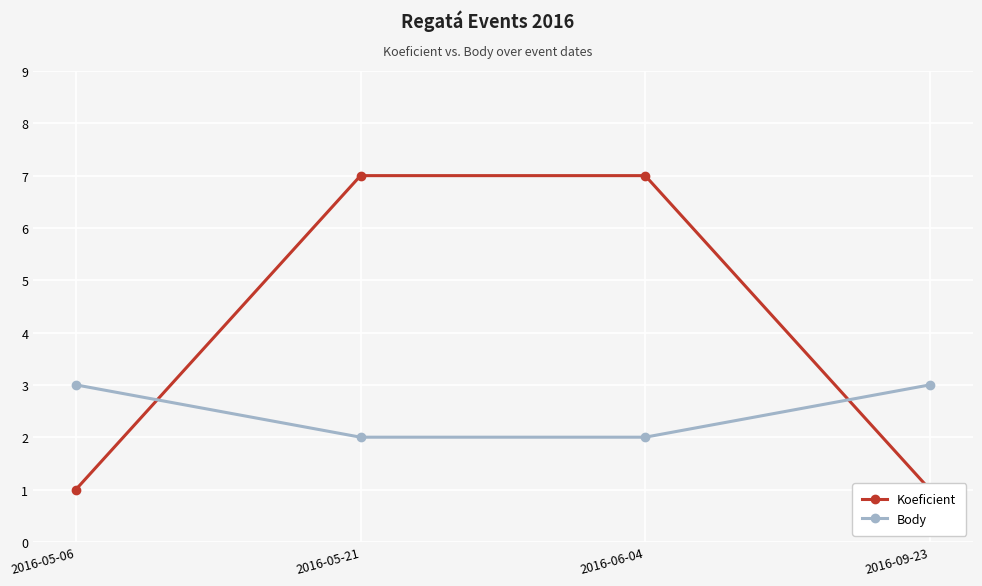

What is the value of the Body point at the 1st from the left?

3